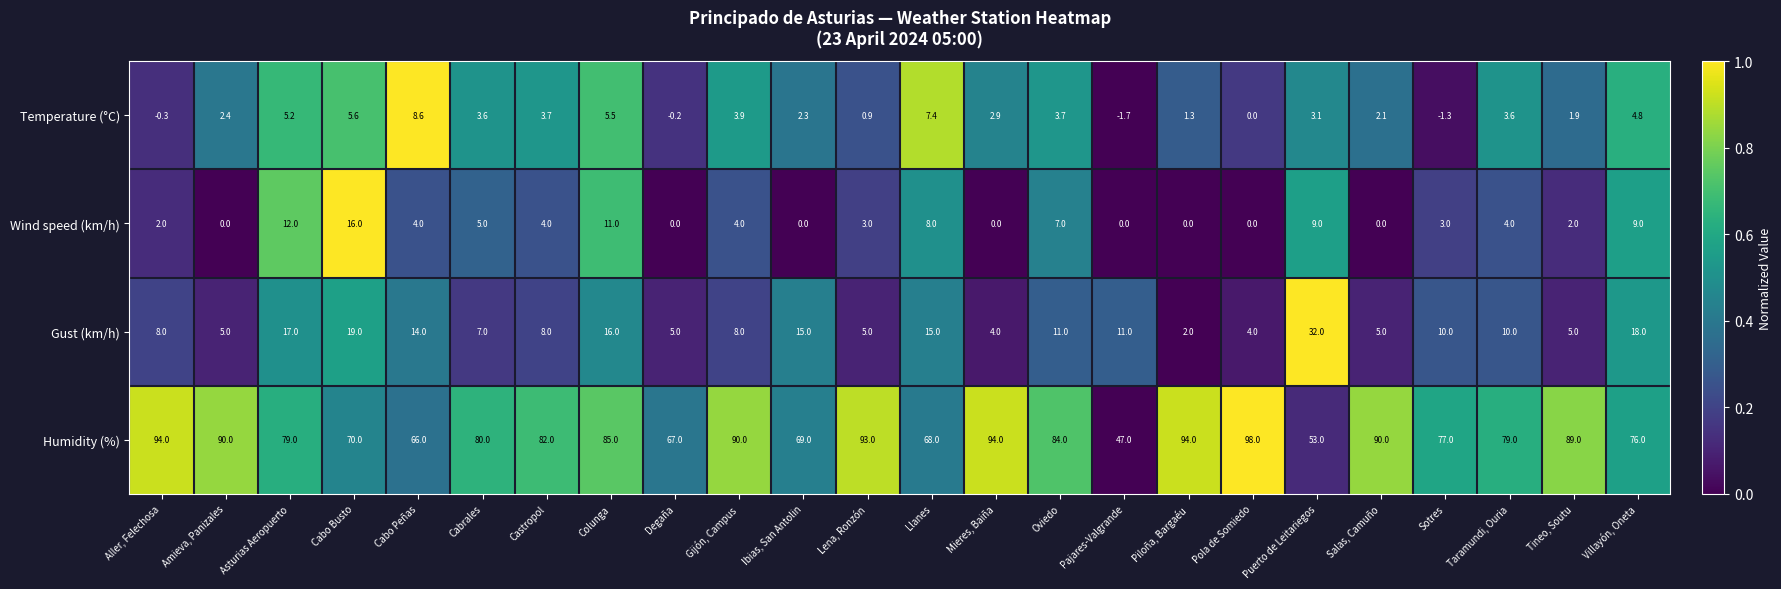

What is the difference between the maximum and minimum values in the Temperature (°C) series?

10.3